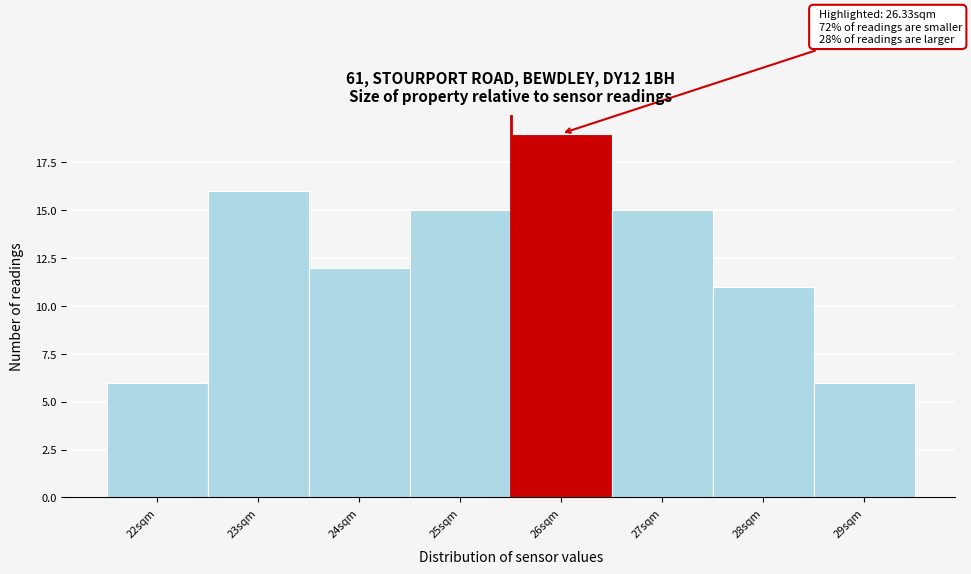

Reading left to right, extract all data points from this chart.

6	16	12	15	19	15	11	6